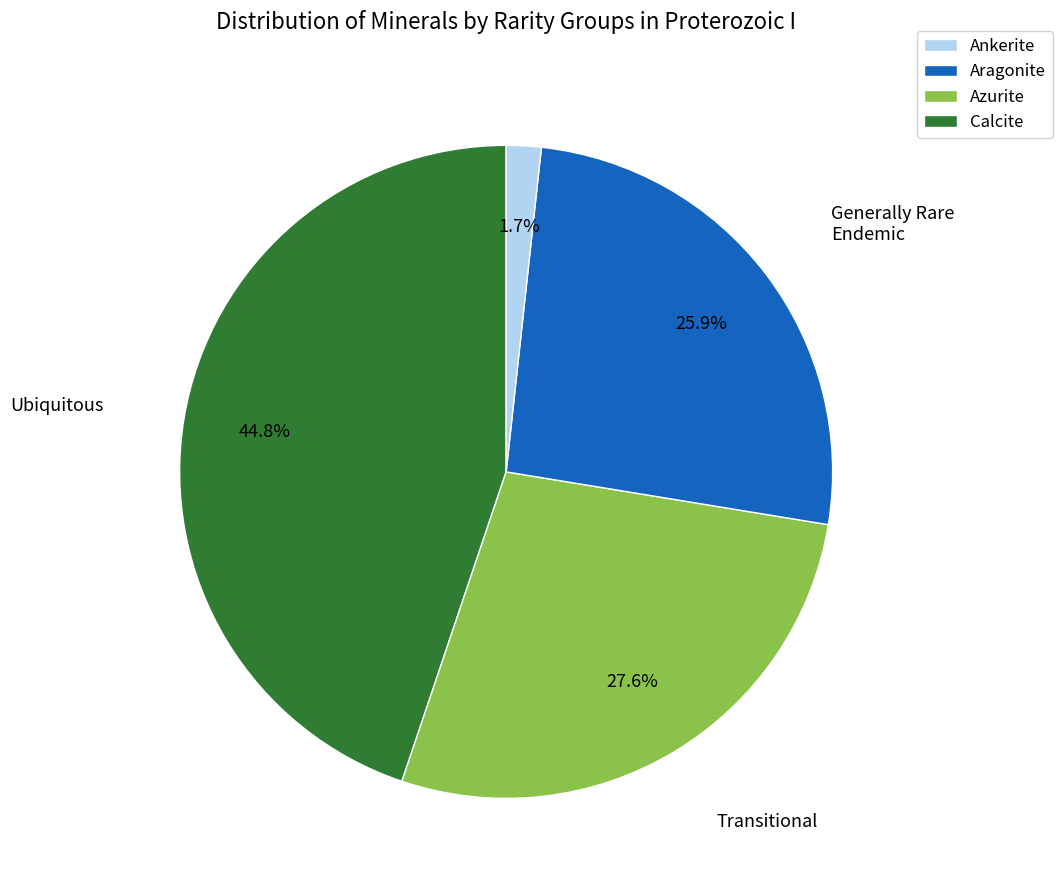

Rank the categories by value from highest to lowest.

Ubiquitous, Transitional, Generally Rare, Endemic